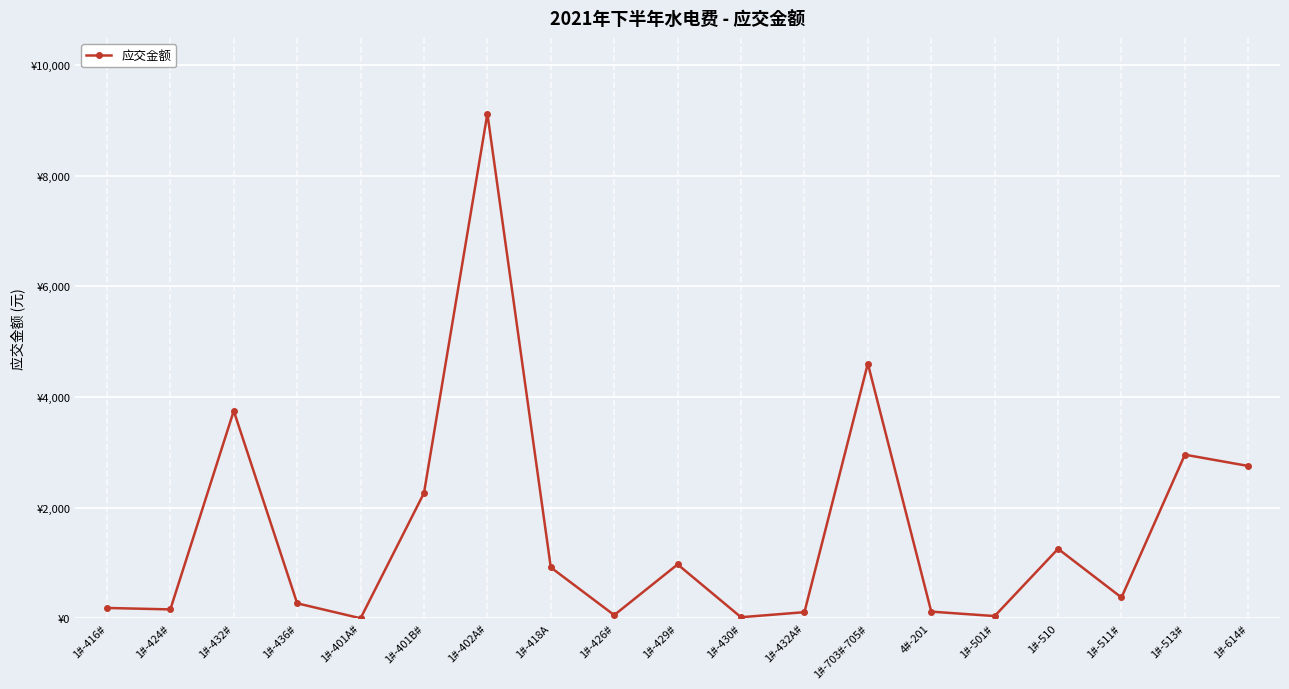

Reading left to right, list all the values displayed in this chart.

1#-416#=186.4	1#-424#=160.5	1#-432#=3748.9	1#-436#=270.5	1#-401A#=0.0	1#-401B#=2263.9	1#-402A#=9122.7	1#-418A=919.6	1#-426#=57.6	1#-429#=974.0	1#-430#=19.0	1#-432A#=110.5	1#-703#-705#=4604.1	4#-201=120.0	1#-501#=40.0	1#-510=1255.4	1#-511#=375.8	1#-513#=2957.2	1#-614#=2753.0